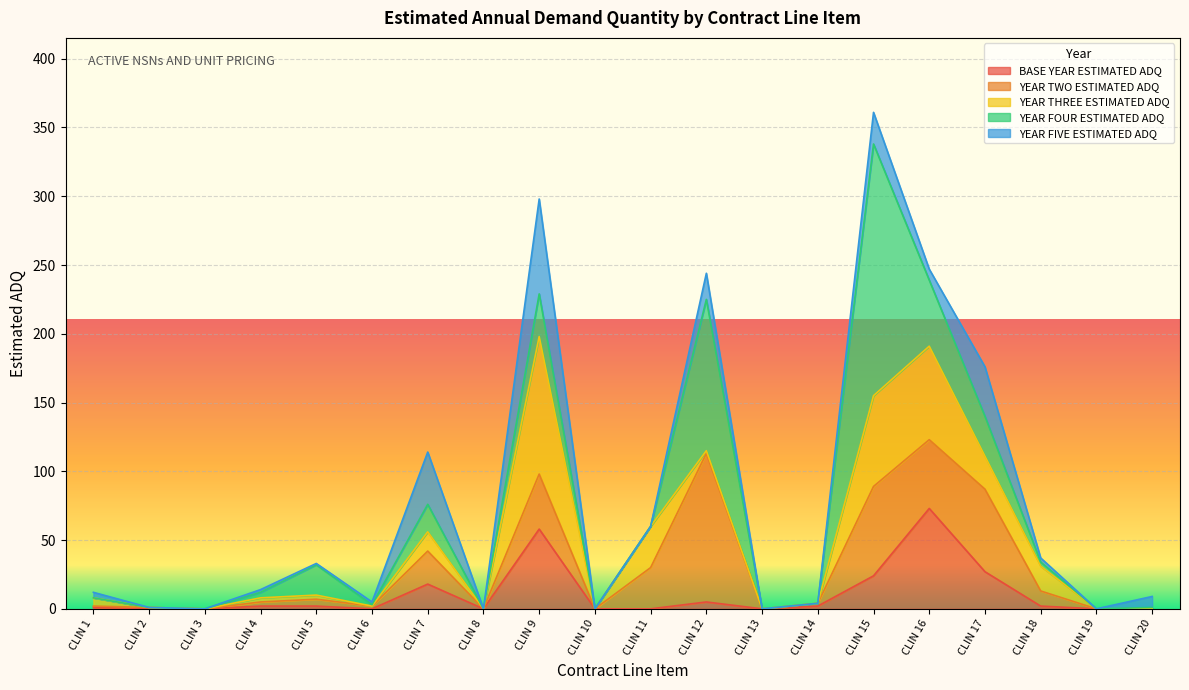

Which series has the widest spread of values?

YEAR FOUR ESTIMATED ADQ